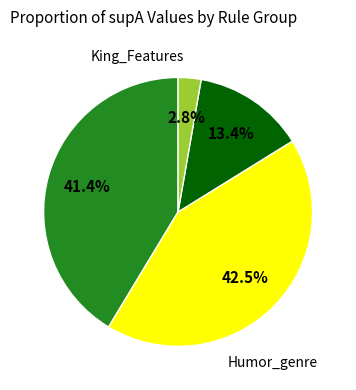

Is there any slice that represents more than half of the pie?

No